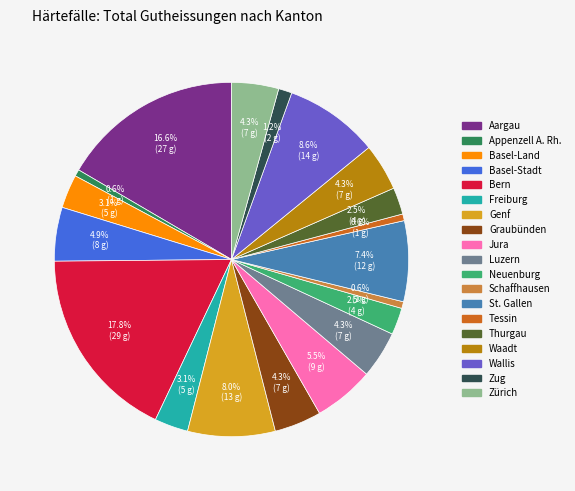

Does any single category account for the majority?

No